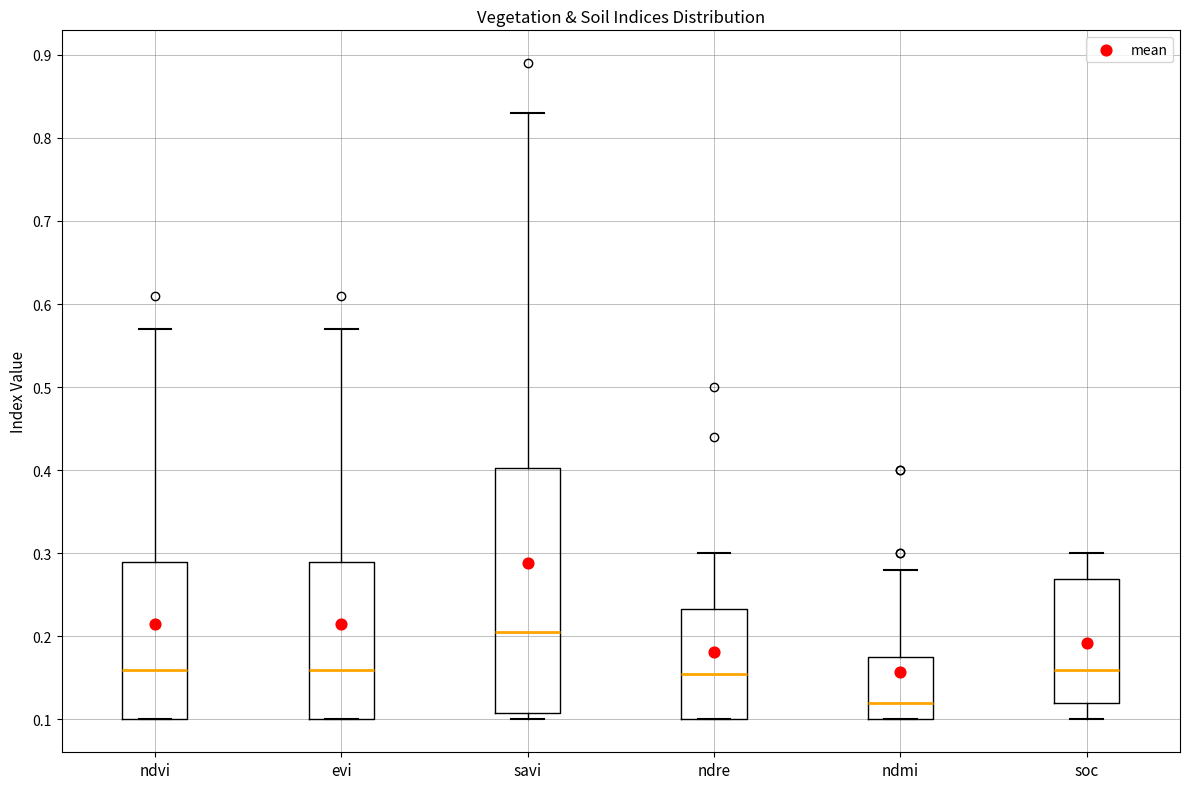

Where does the upper whisker of the box for savi end on the y-axis? The values are not printed on the chart, so give them approximately, as read against the axis.

0.83